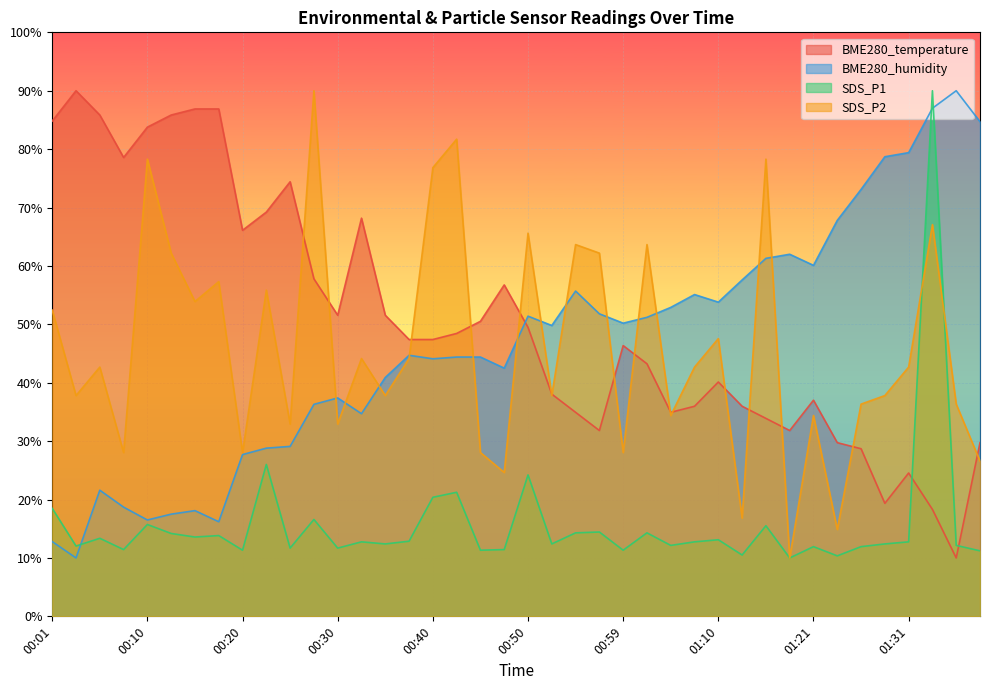

What is the sum of the SDS_P1 values at 01:04 and 01:37?

24.3